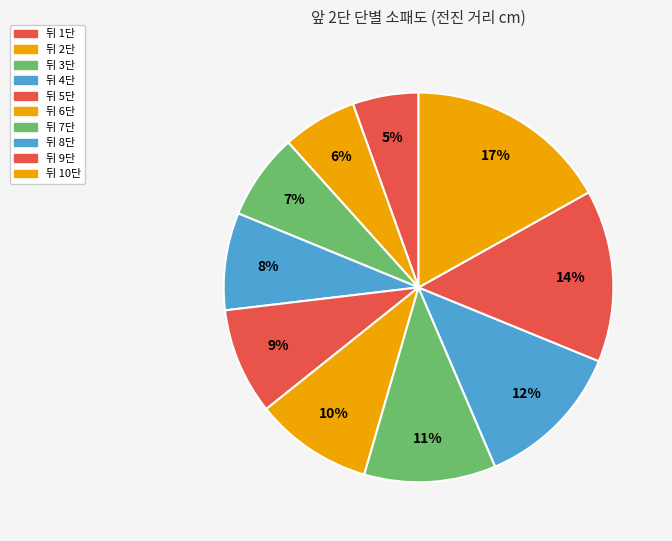

The 뒤 4단 slice represents 8% of the pie. True or false?

True